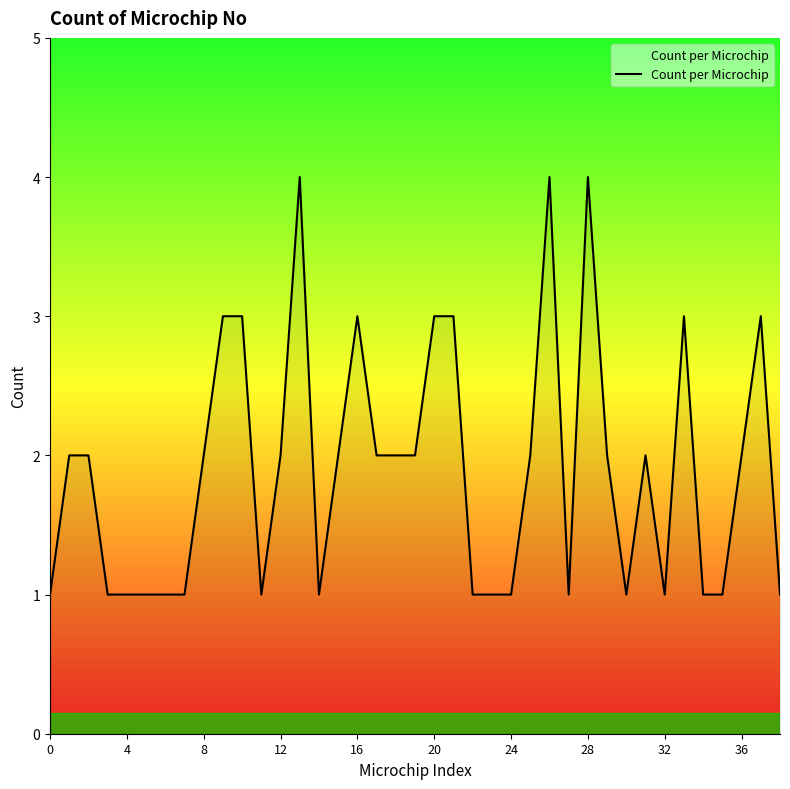

What is the greatest value displayed?

4